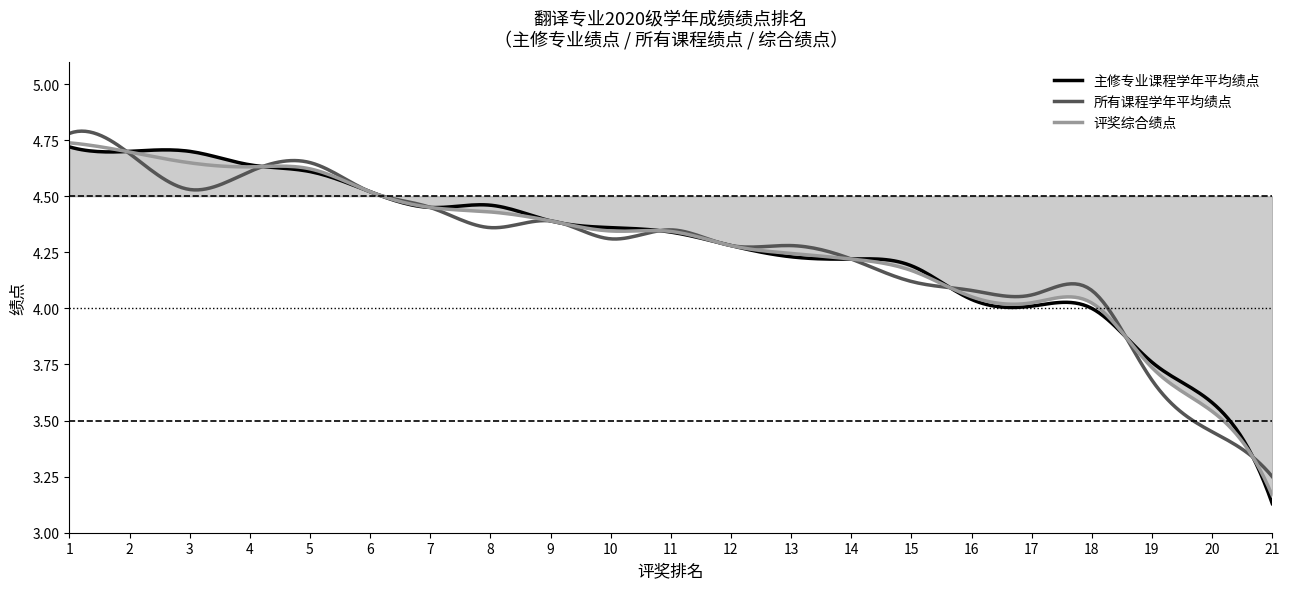

What is the maximum value for 主修专业课程学年平均绩点?

4.7